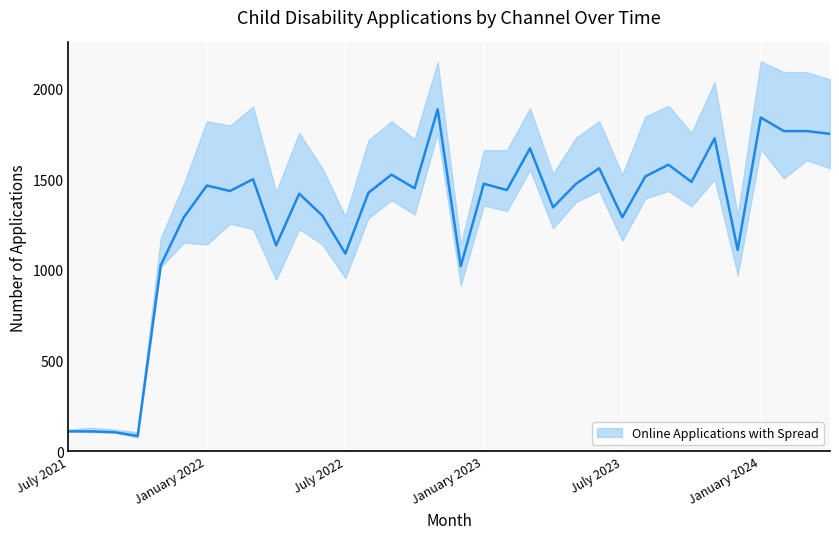

What position from the left is May 2023?

23